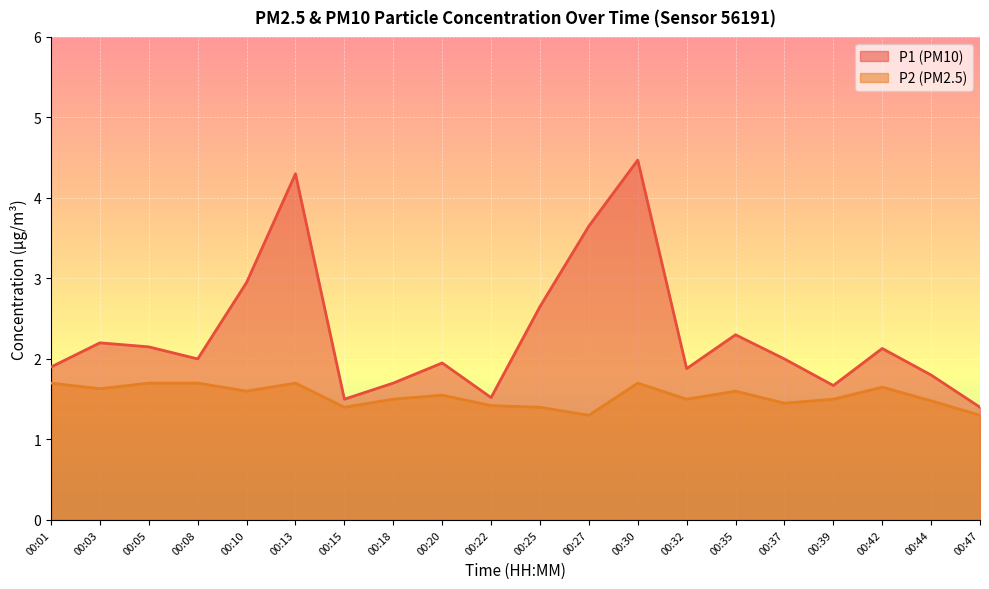

At which category does P2 reach its first local valley?

00:03